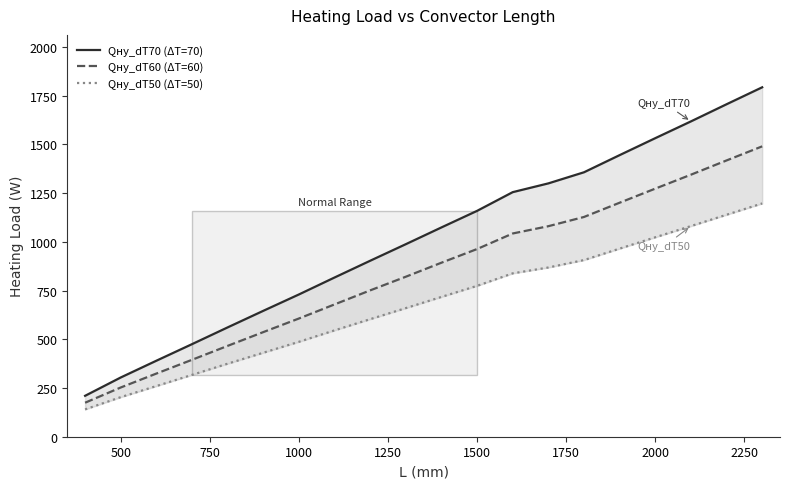

Count the number of data series in this chart.

3